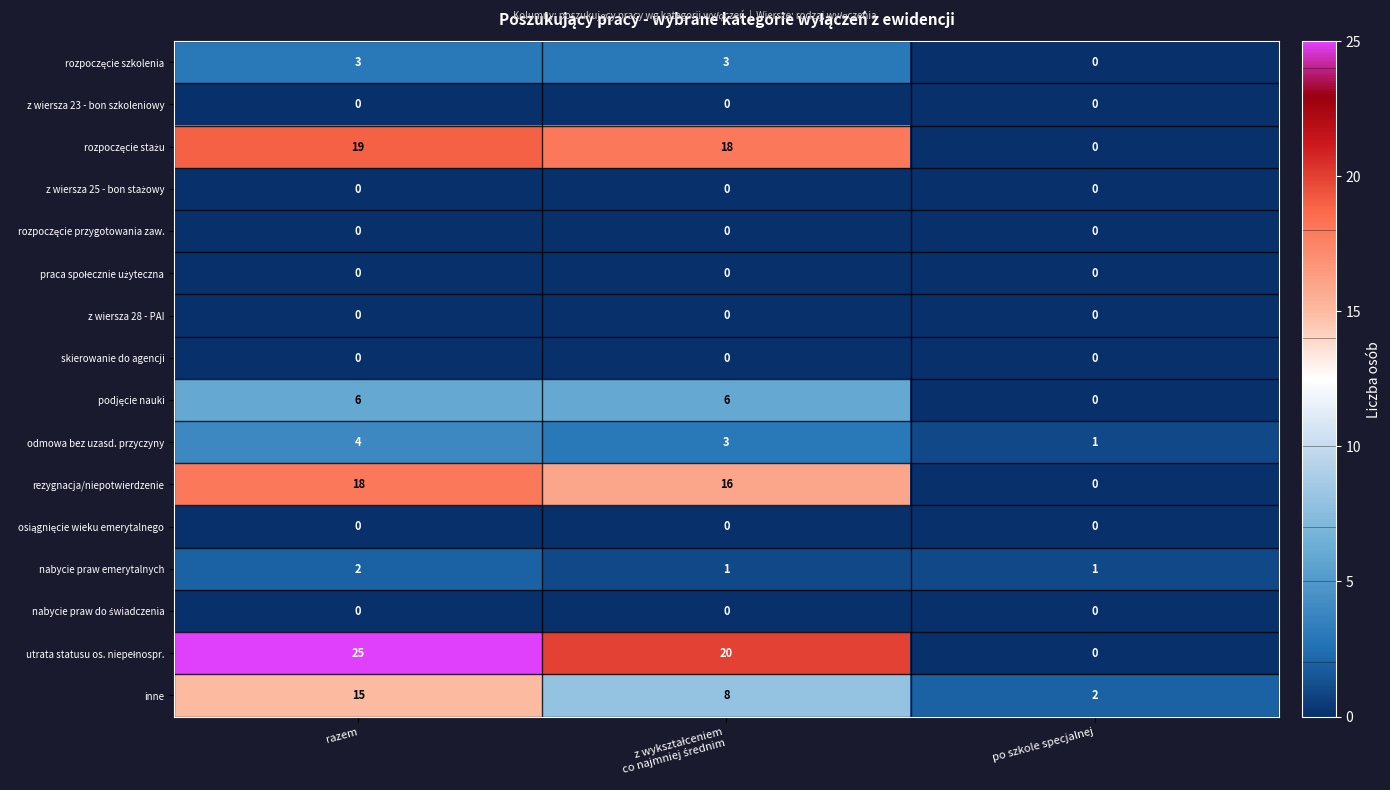

What is the average value of the odmowa bez uzasd. przyczyny series?

3